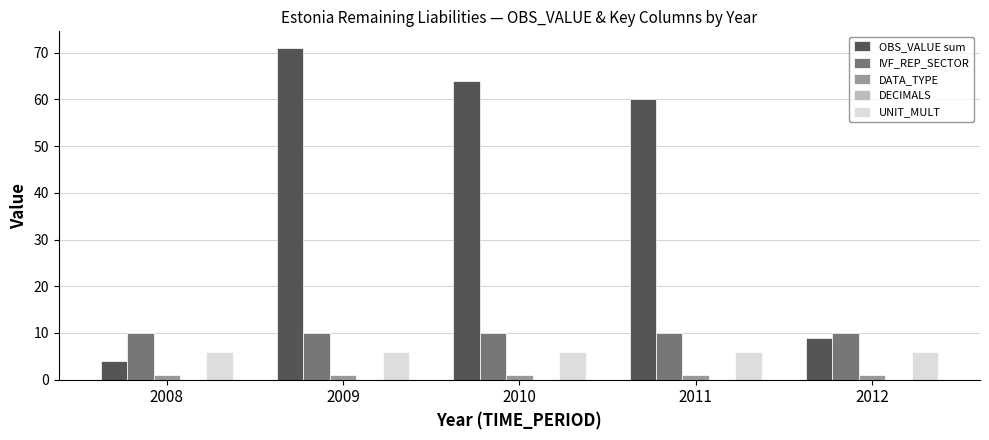

Is it true that OBS_VALUE sum equals 64 at 2010?

True